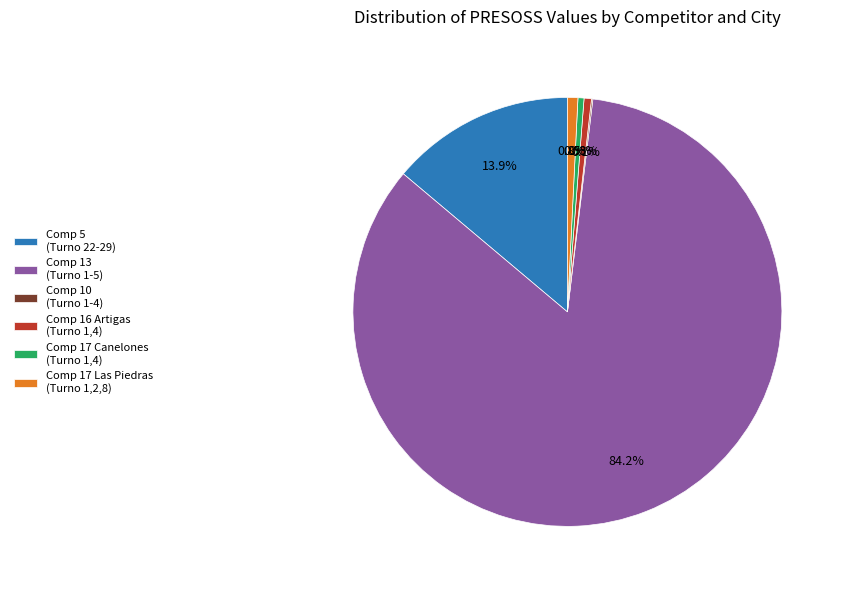

Between Comp 5 (Turno 22-29) and Comp 17 Canelones (Turno 1,4), which is larger?

Comp 5 (Turno 22-29)